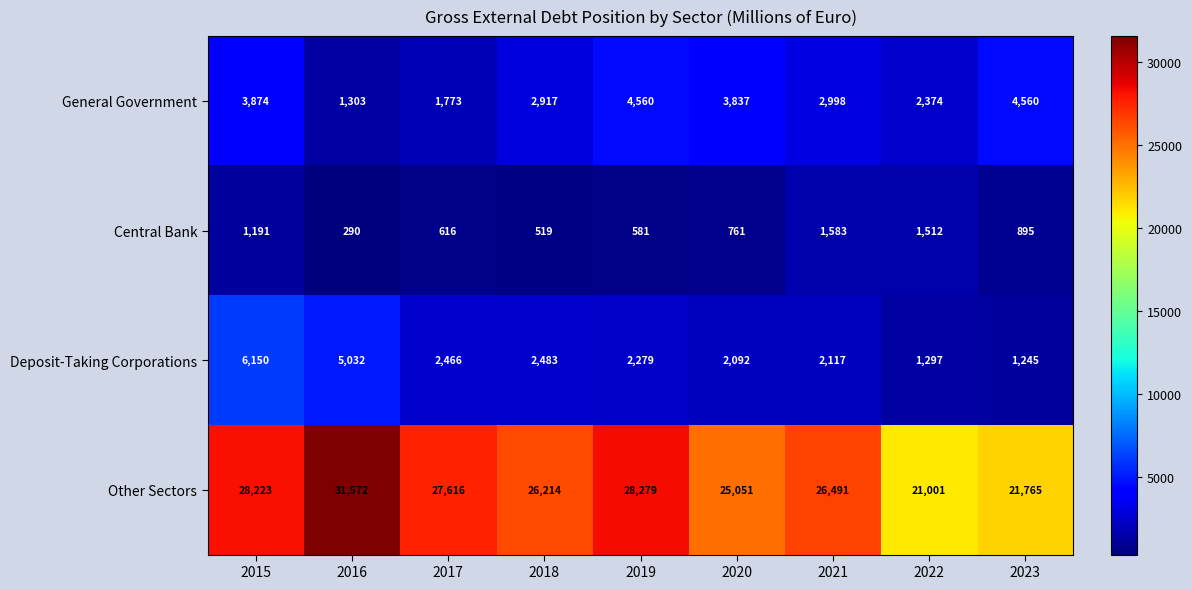

What is the maximum value shown in the chart?

31572